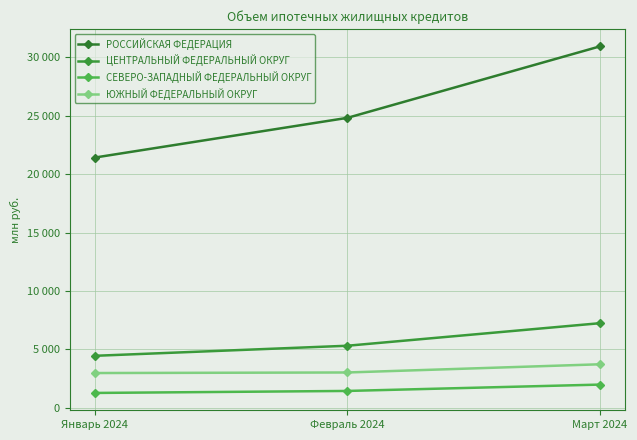

Which has a higher value, Январь 2024 or Март 2024?

Март 2024